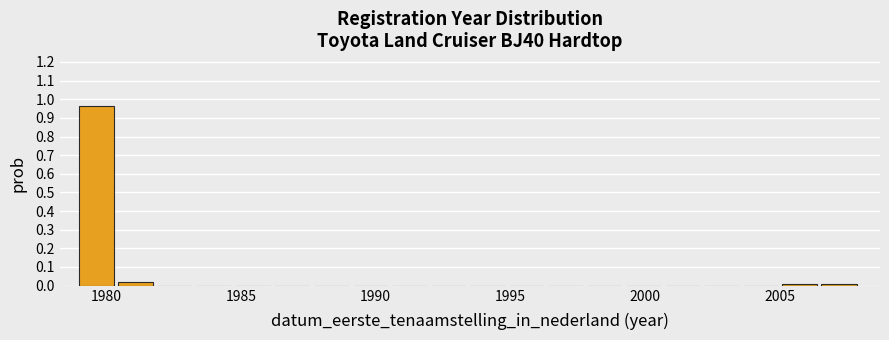

Read against the x-axis, roughly where is the centre of the tallest bar?

1979.5